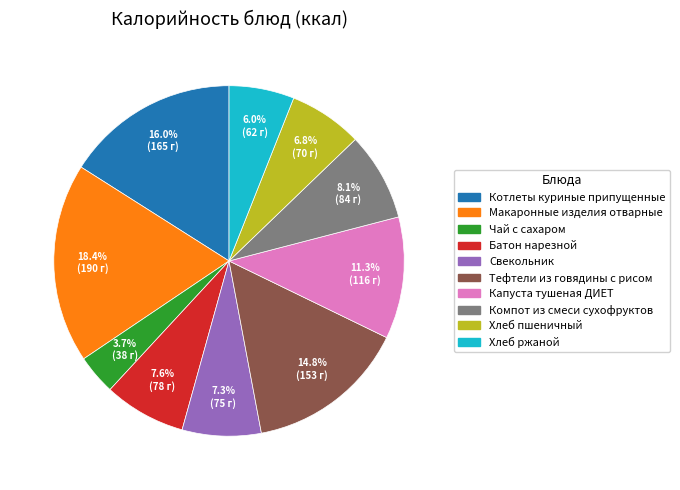

What percentage do Хлеб пшеничный and Тефтели из говядины с рисом together represent?

21.6%